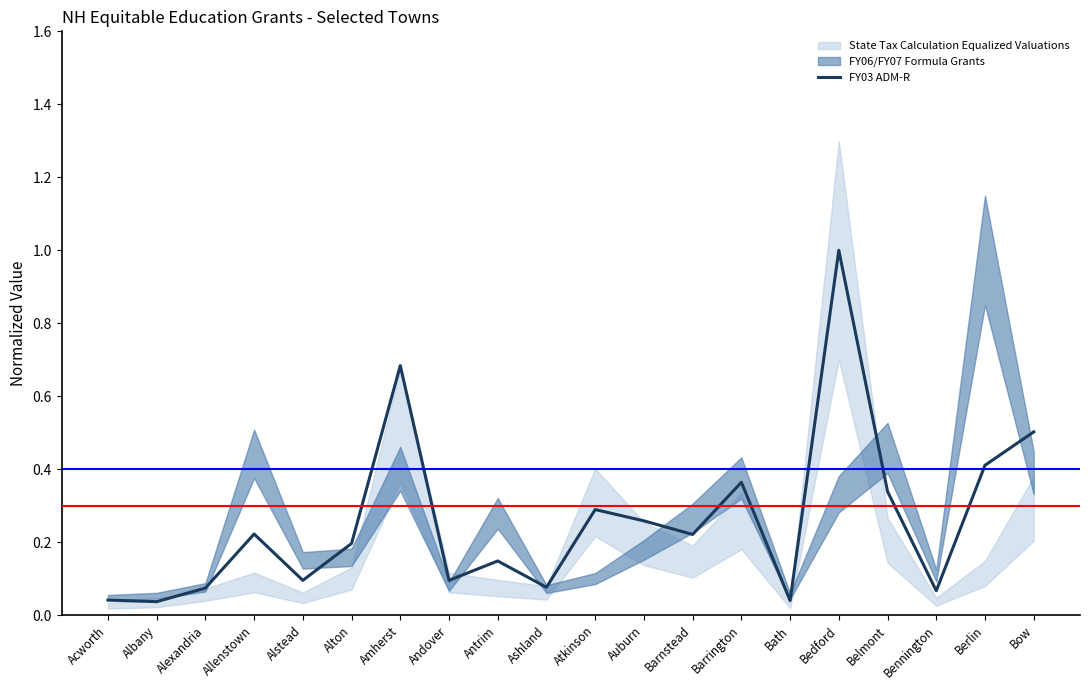

What is the average value?

0.3